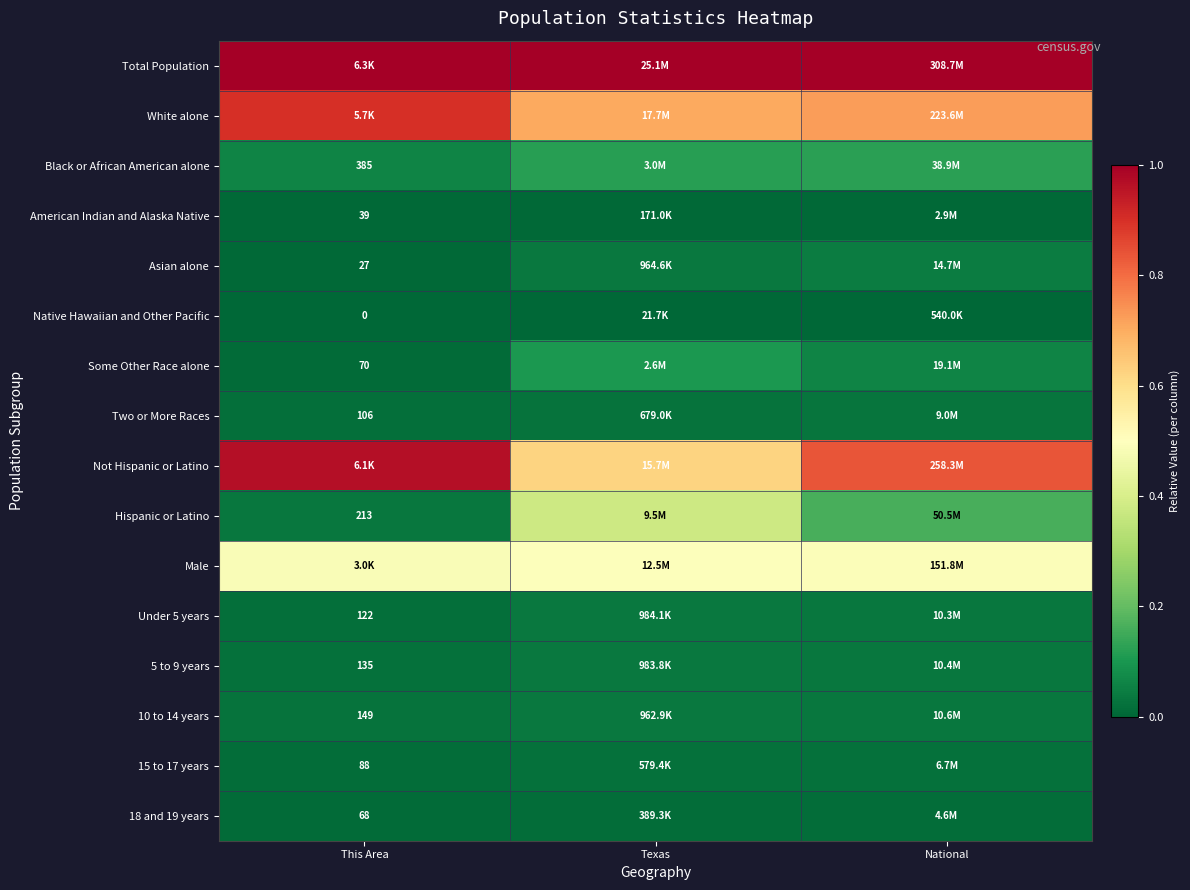

What is the spread (max minus min) of values at This Area?

1.0